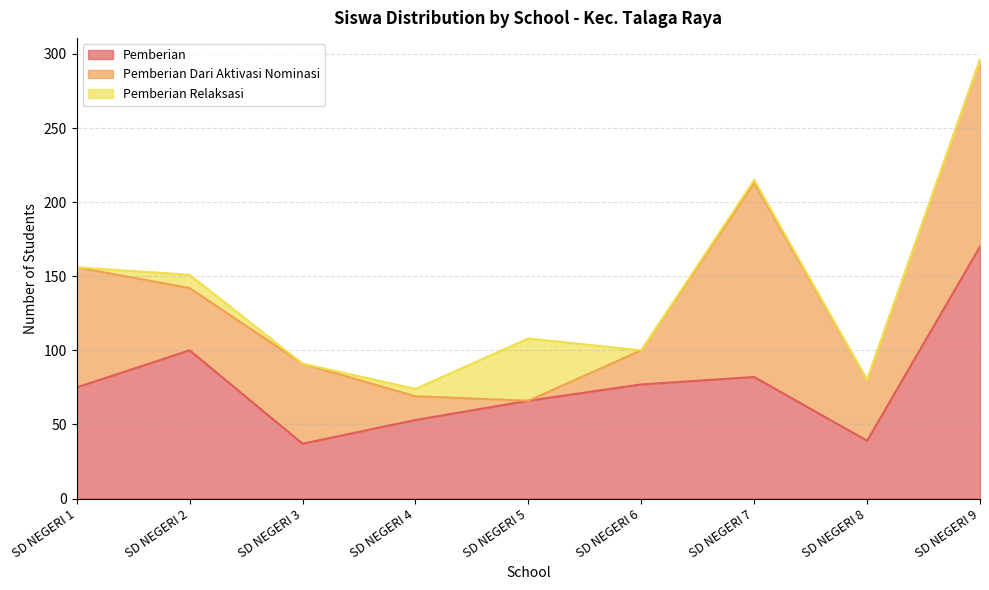

Reading left to right, what are all the values shown in this chart?

Pemberian: 75	100	37	53	66	77	82	39	170
Pemberian Dari Aktivasi Nominasi: 81	42	54	16	0	23	131	41	126
Pemberian Relaksasi: 0	9	0	5	42	0	2	0	0